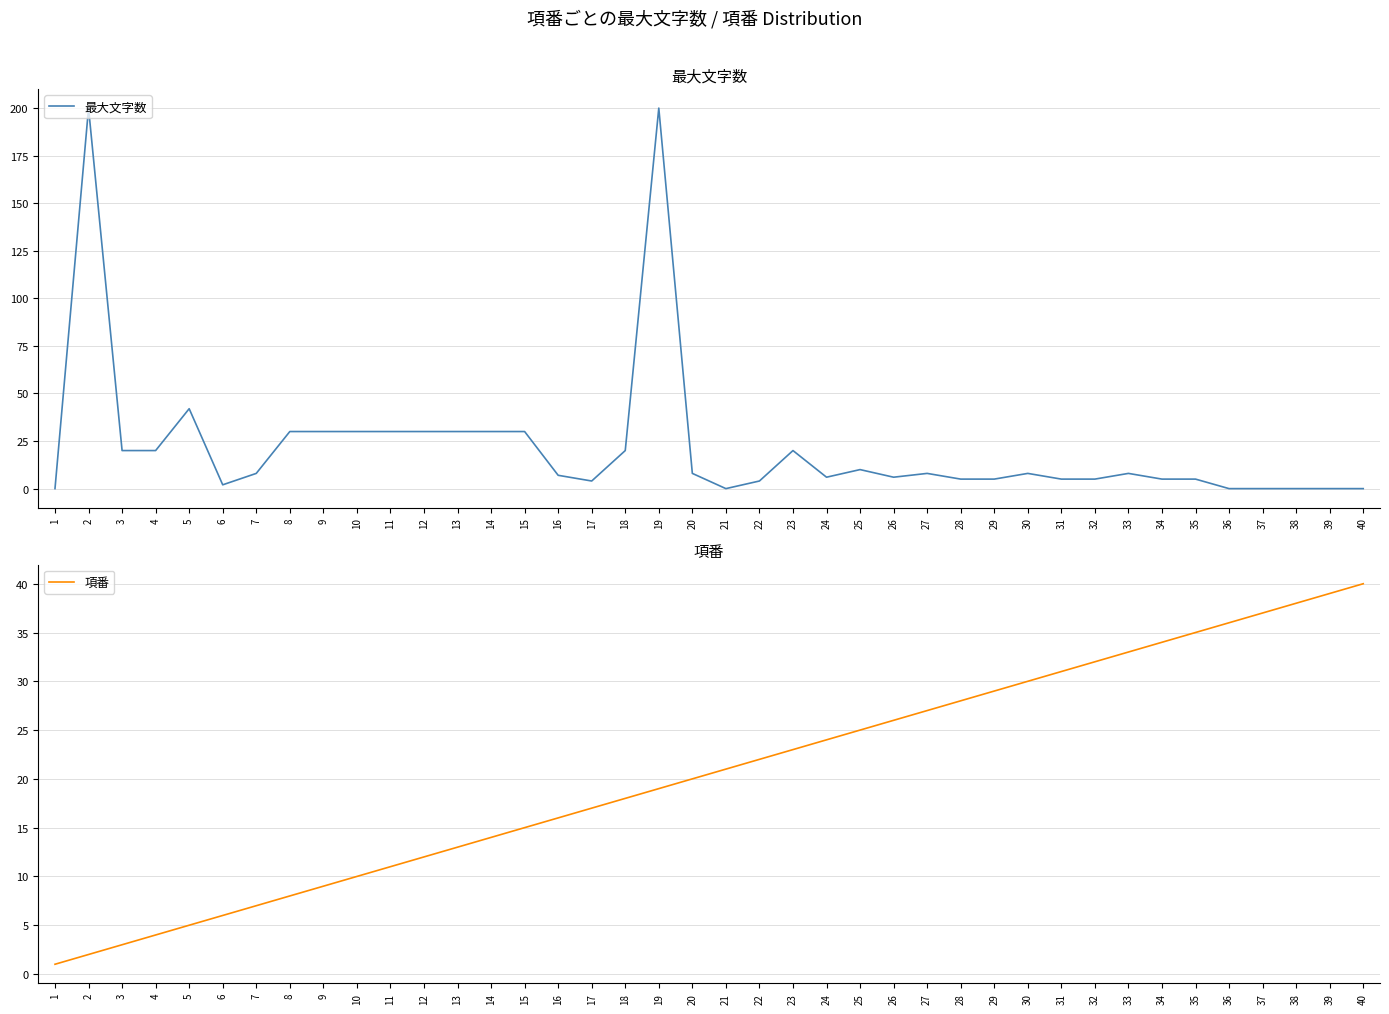

What is the difference between the second highest and second lowest values in the 最大文字数 series?

200